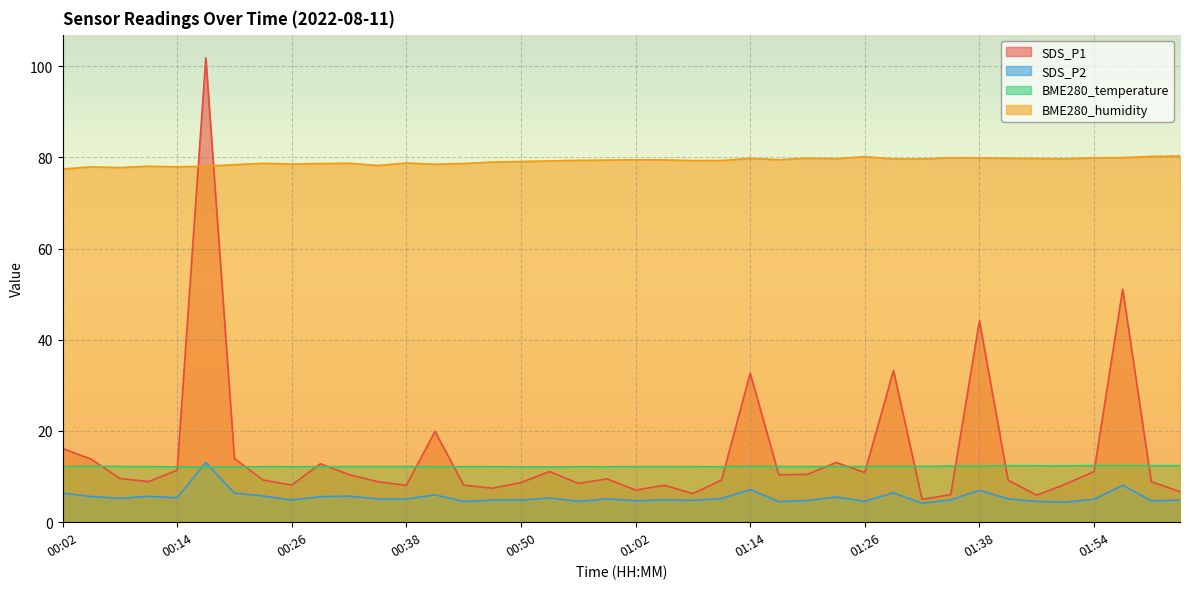

How many times do SDS_P1 and BME280_humidity cross each other?

2